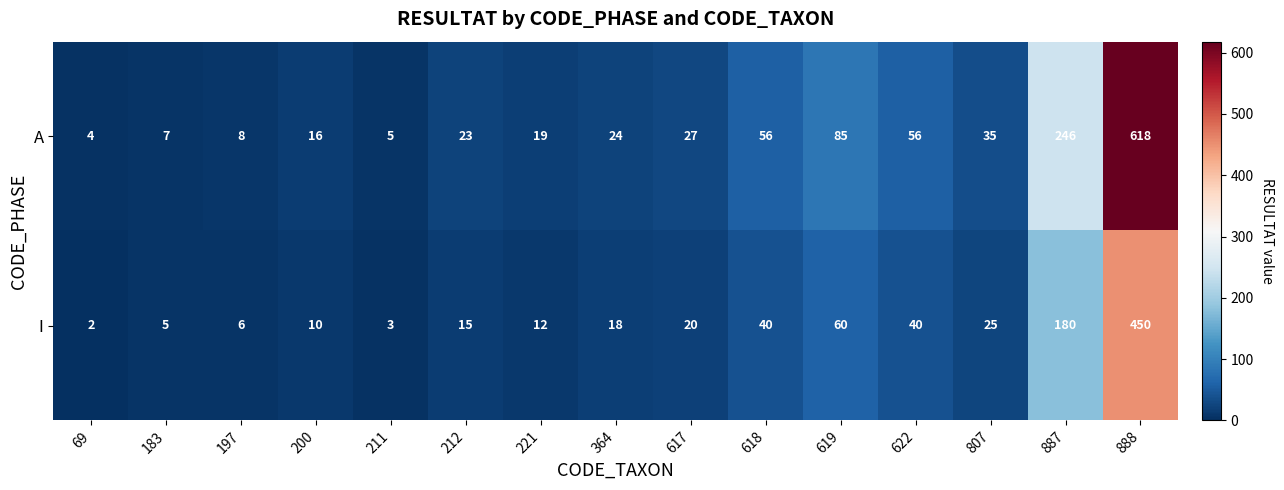

What is the sum of the A values at 887 and 221?

265